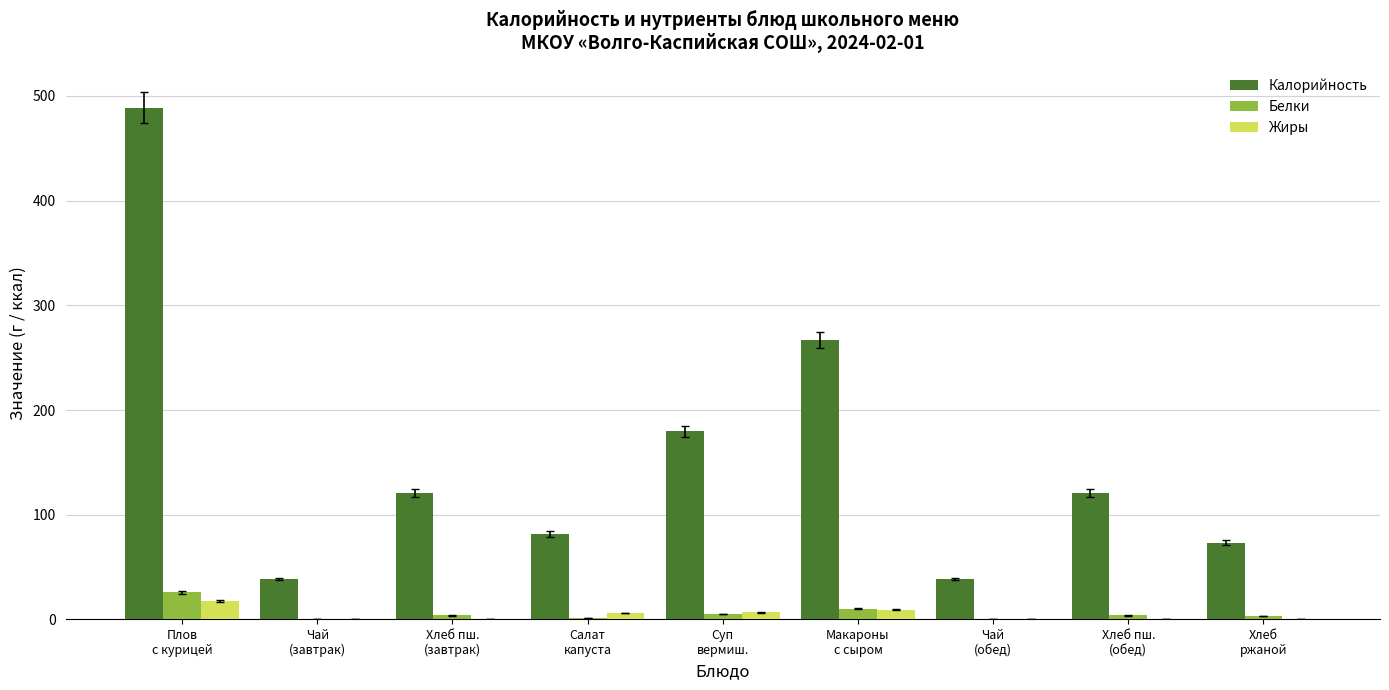

What is the approximate value of Белки at Хлеб пш.
(обед)?

3.8